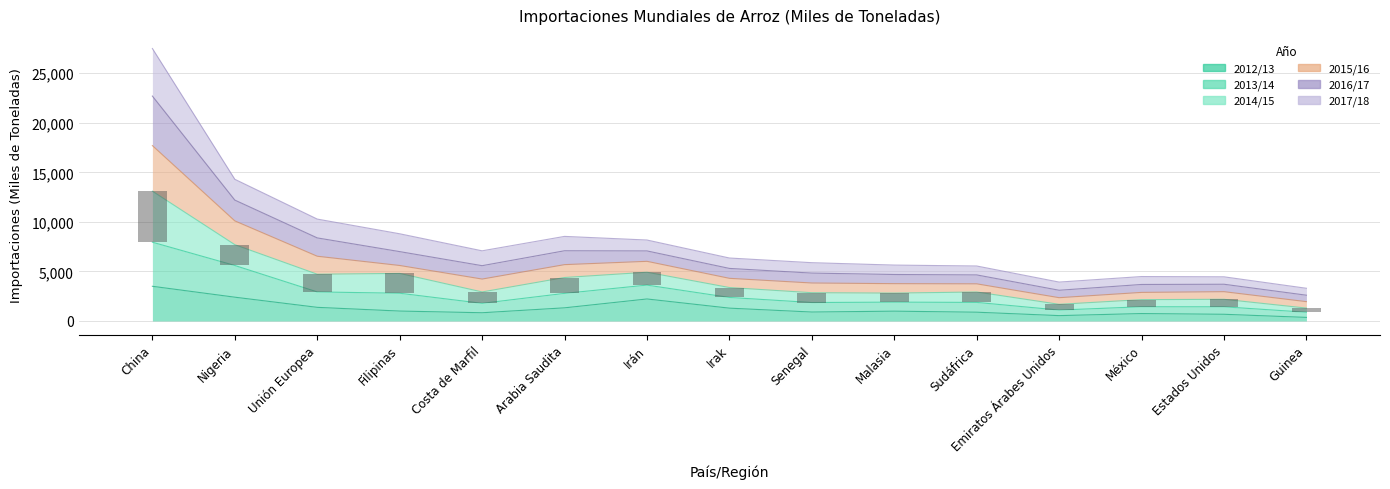

At how many categories does at least one series exceed 27268?

1